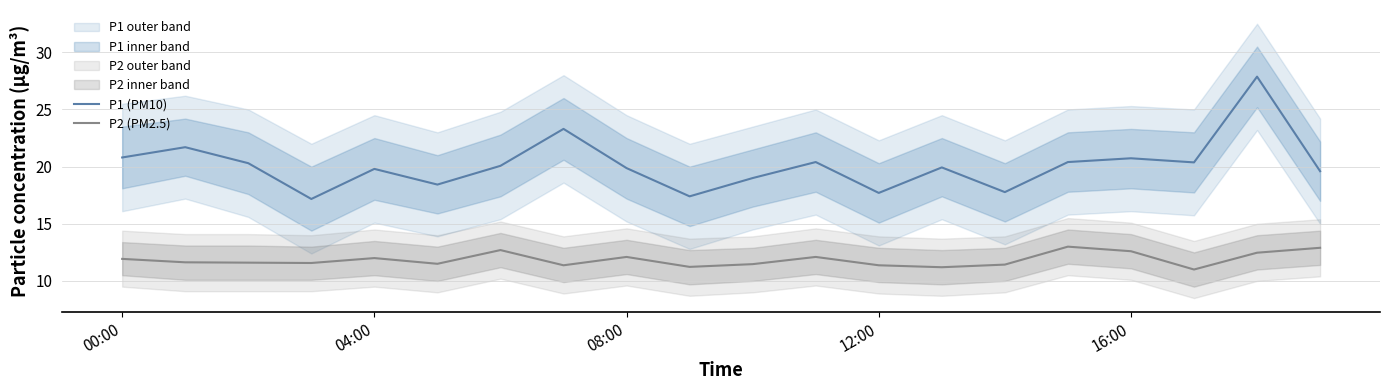

What is the difference between the P1 (PM10) values at 5 and 11?

2.0